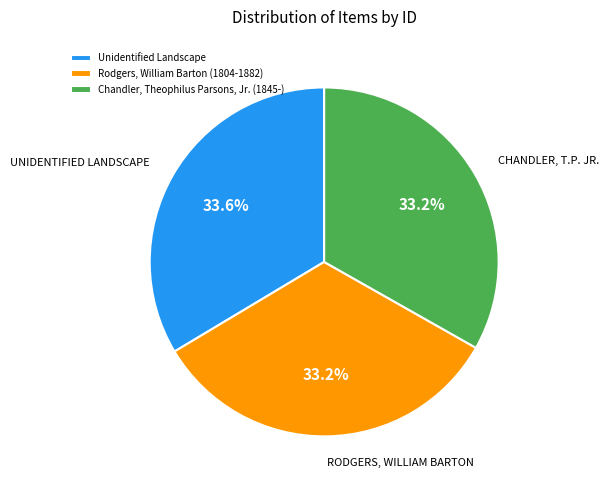

Is there a majority slice in this chart?

No